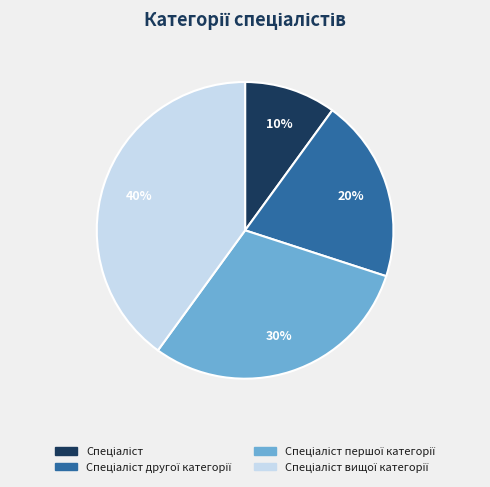

To the nearest percent, what is the average slice percentage?

25%